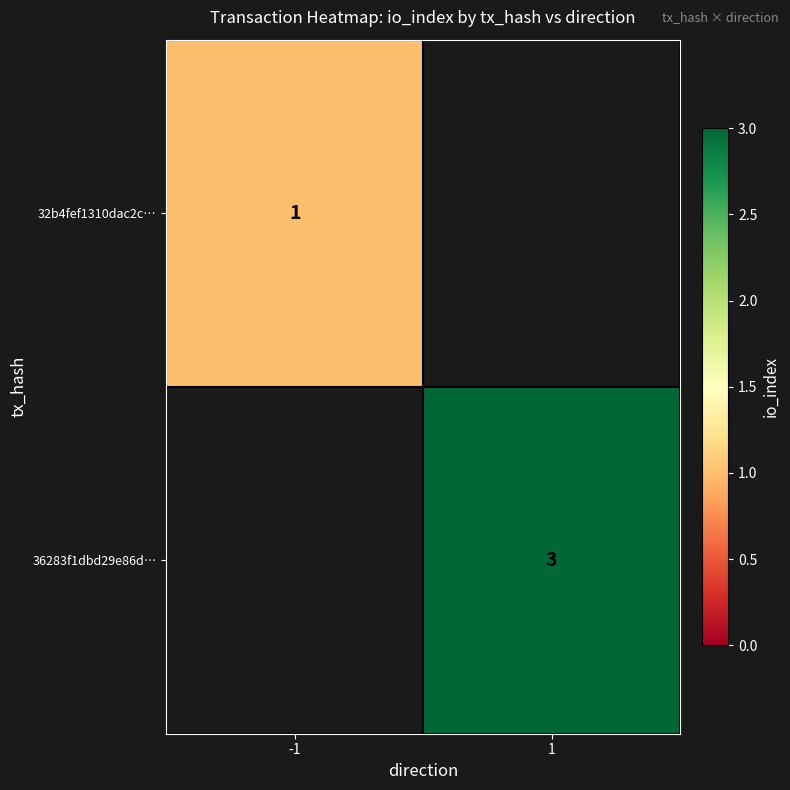

Is it true that 32b4fef1310dac2c… equals 2 at -1?

False